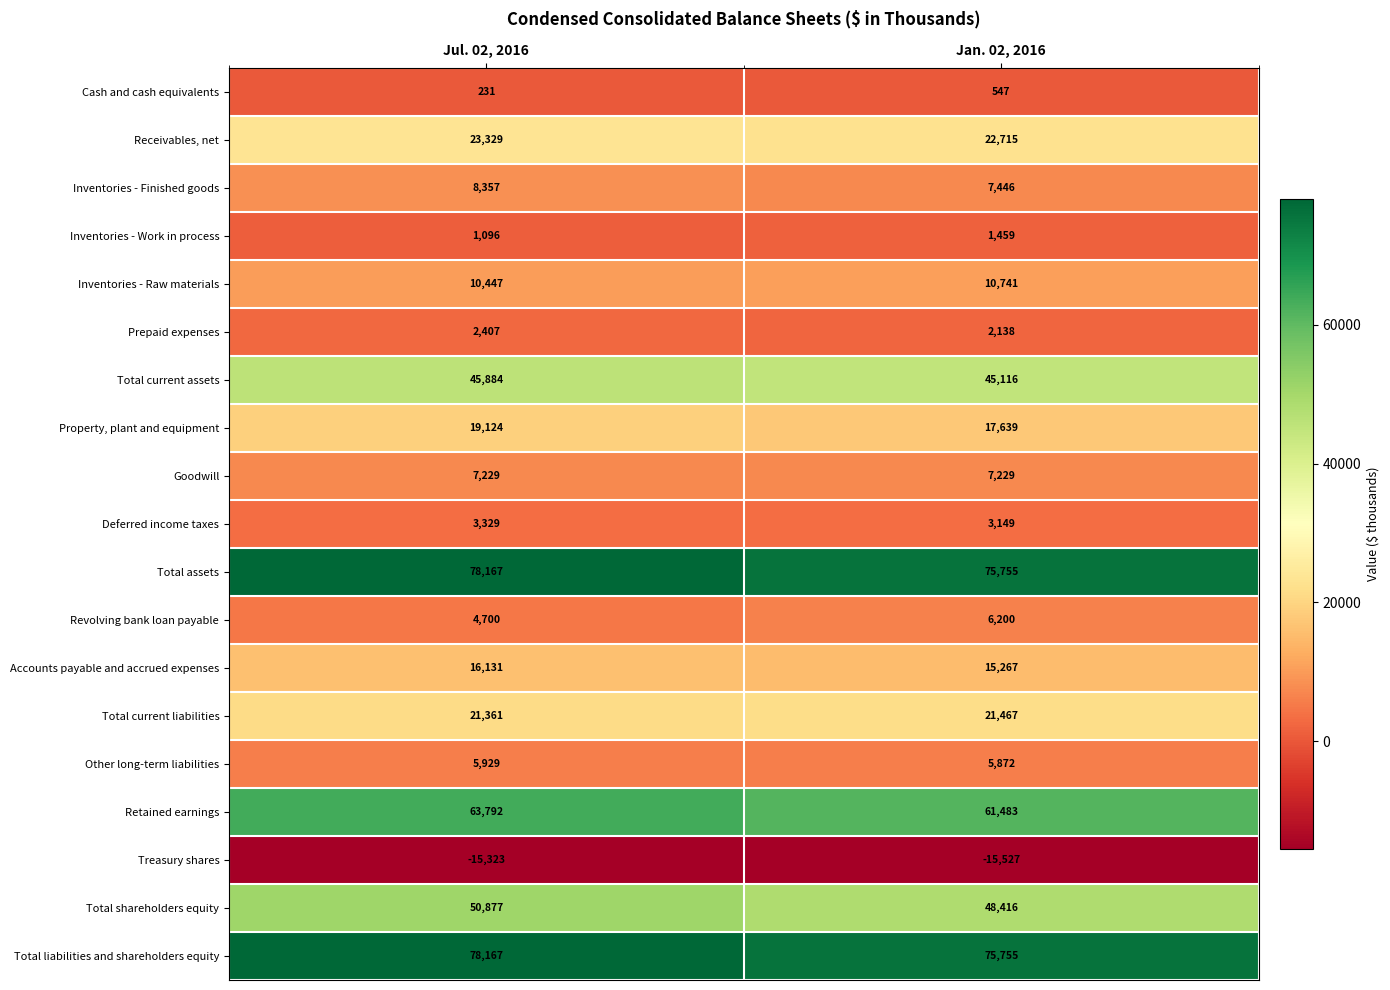

List the labels in order of Revolving bank loan payable value, smallest first.

Jul. 02, 2016, Jan. 02, 2016